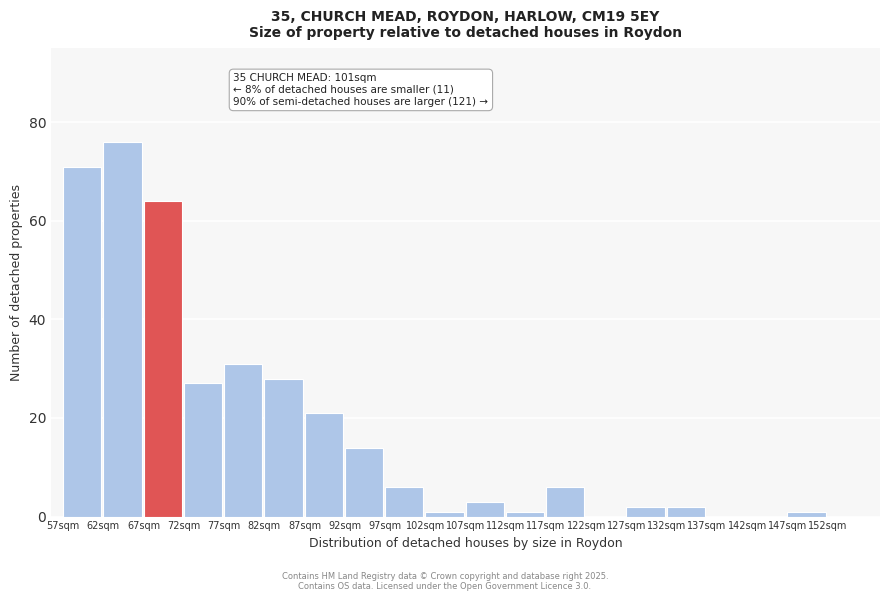

Reading left to right, transcribe all the data shown in this chart.

57sqm=71	62sqm=76	67sqm=64	72sqm=27	77sqm=31	82sqm=28	87sqm=21	92sqm=14	97sqm=6	102sqm=1	107sqm=3	112sqm=1	117sqm=6	122sqm=0	127sqm=2	132sqm=2	137sqm=0	142sqm=0	147sqm=1	152sqm=0